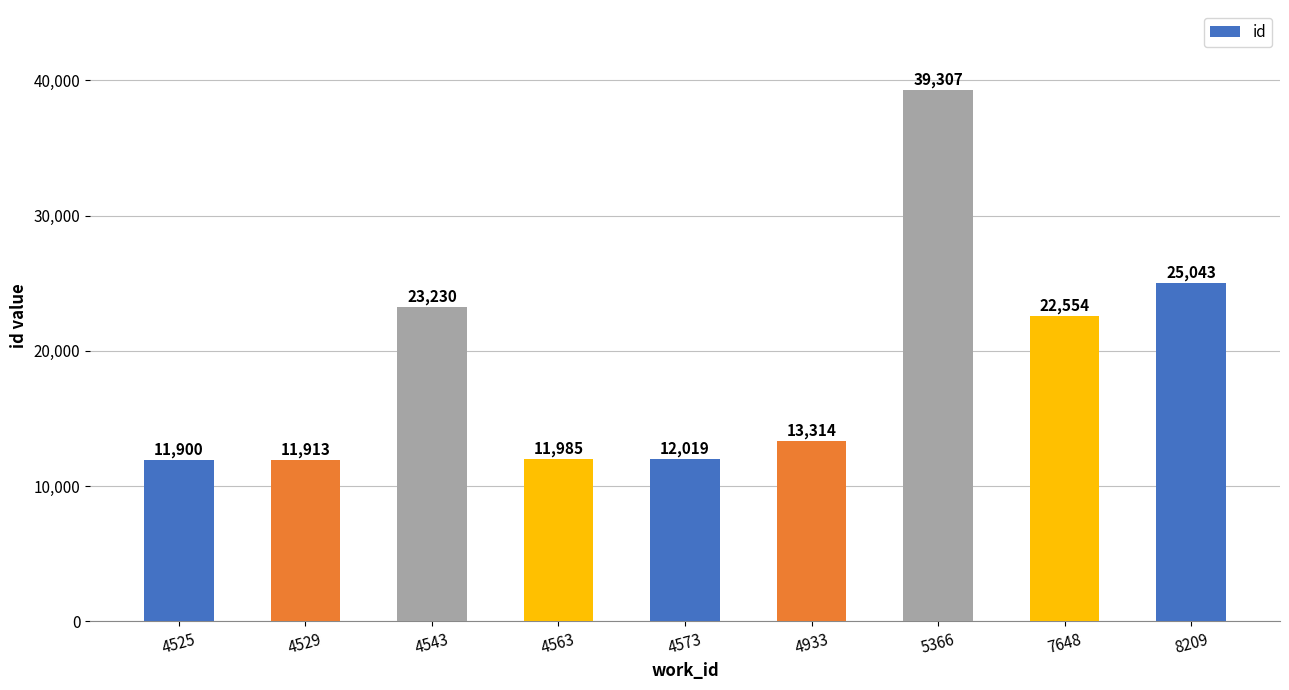

Which has a higher value, 4563 or 5366?

5366